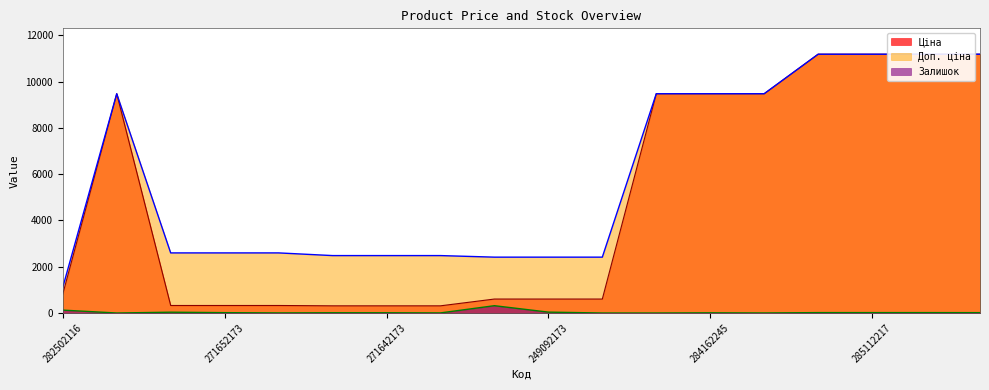

At how many categories does at least one series exceed 5371?

8